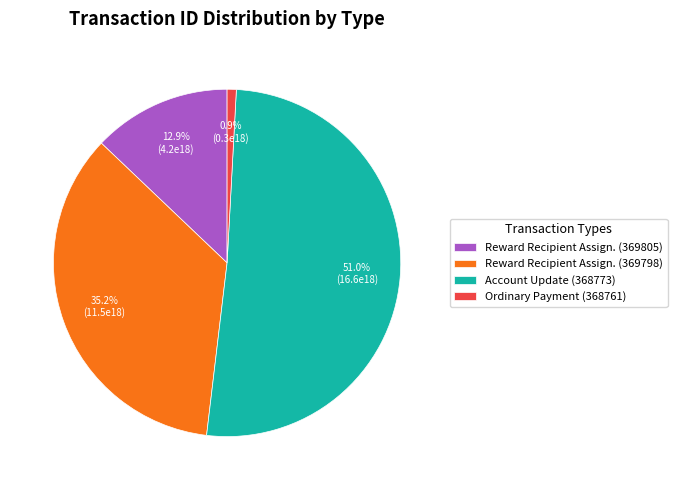

Do Ordinary Payment (368761) and Reward Recipient Assign. (369805) together represent more than half of the pie?

No